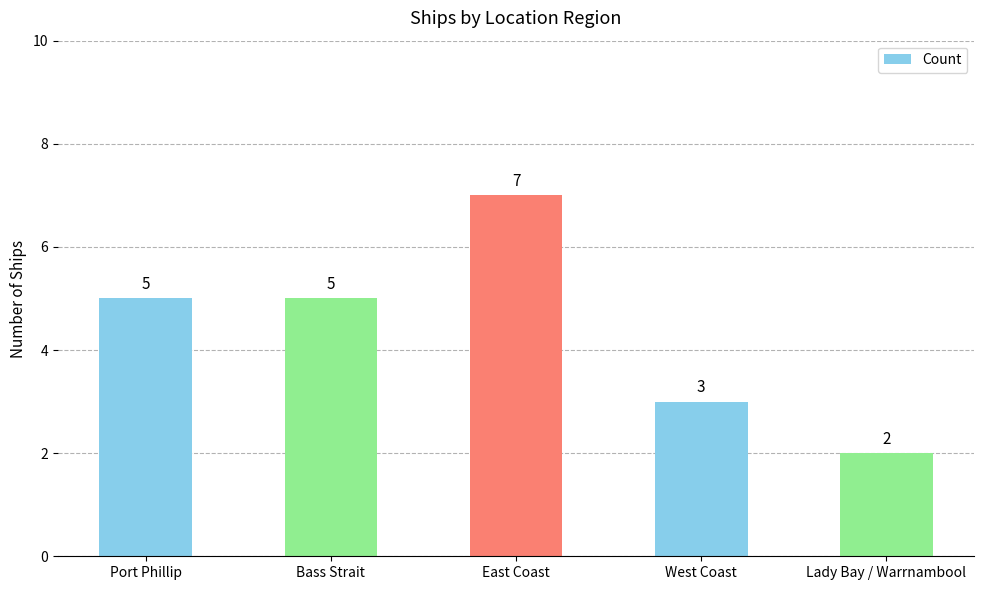

What is the difference between the maximum and minimum values?

5